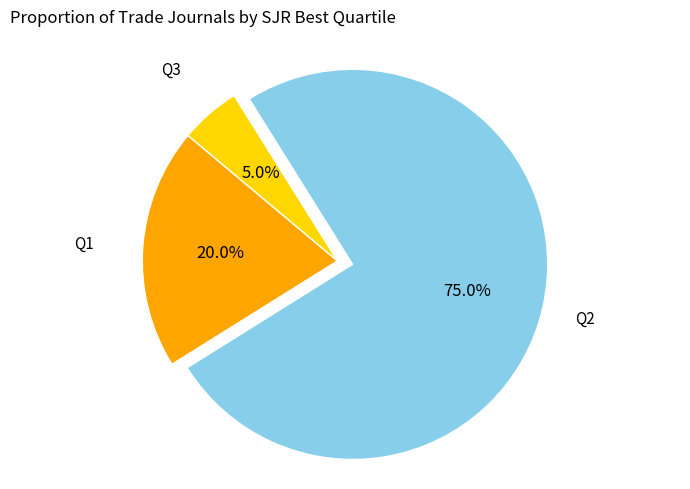

Does any single category account for the majority?

Yes